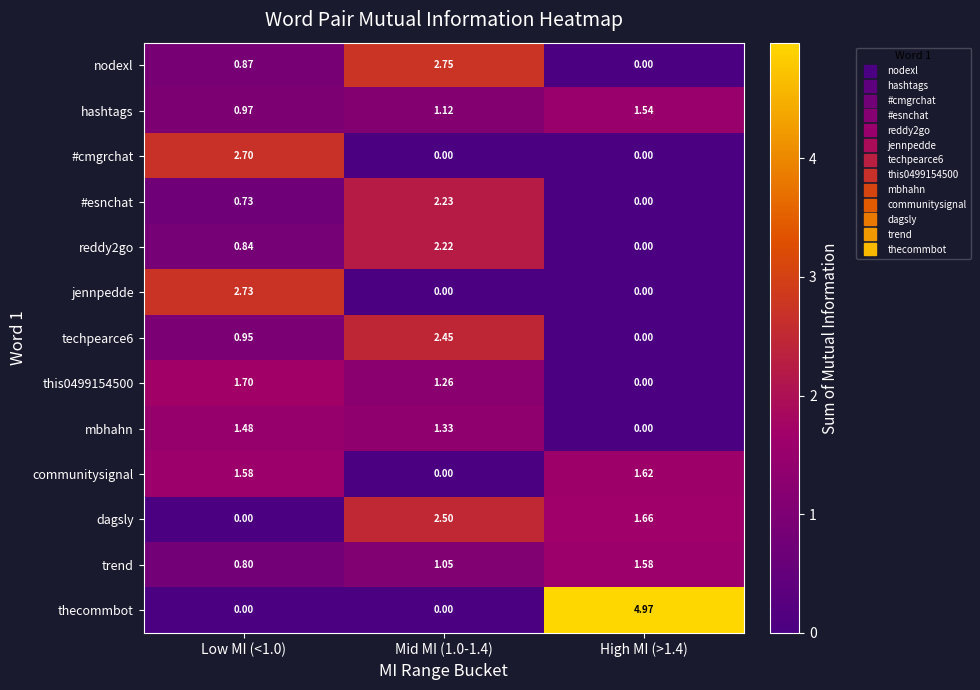

Which series has the largest total across all categories?

thecommbot